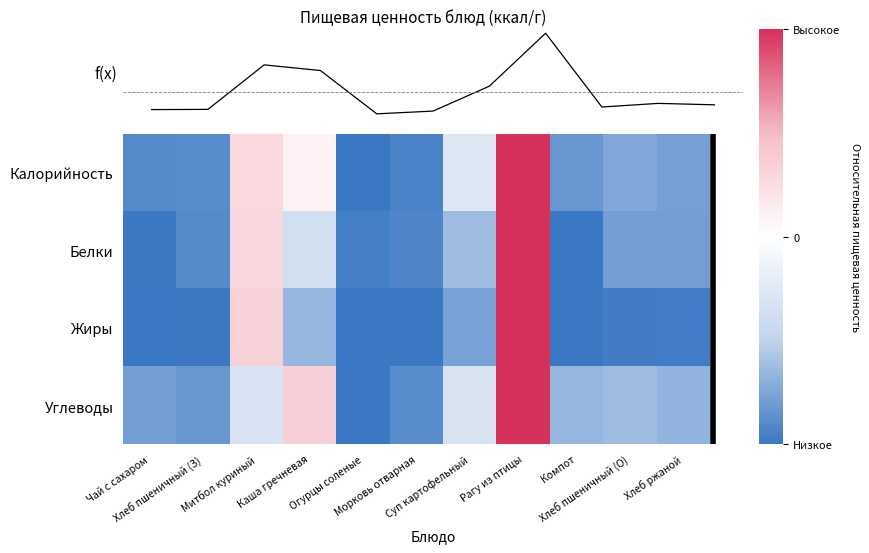

Rank the categories by Белки value from highest to lowest.

Рагу из птицы, Митбол куриный, Каша гречневая, Суп картофельный, Хлеб пшеничный (О), Хлеб ржаной, Хлеб пшеничный (З), Морковь отварная, Огурцы соленые, Чай с сахаром, Компот